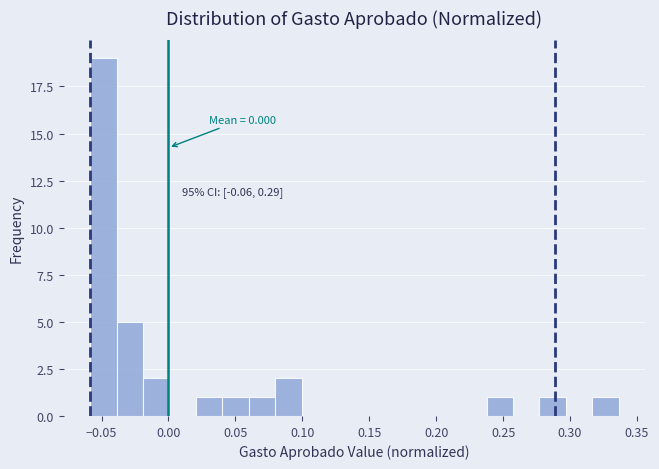

Read against the x-axis, roughly where is the centre of the tallest bar?

-0.050